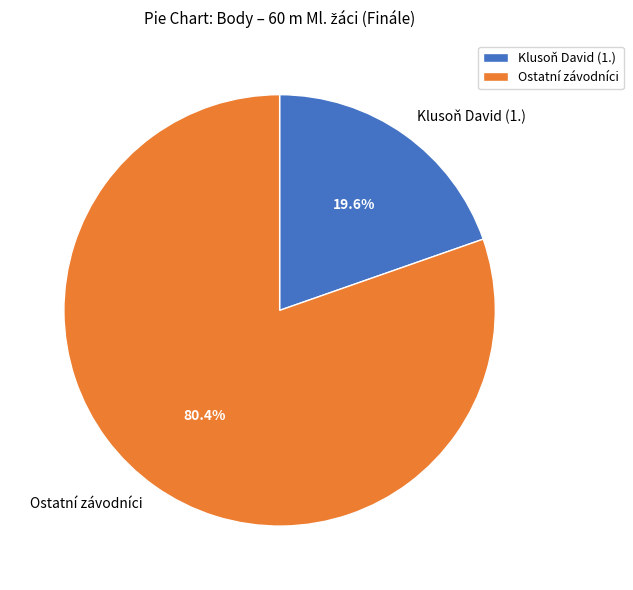

Rank the categories by value from lowest to highest.

Klusoň David (1.), Ostatní závodníci